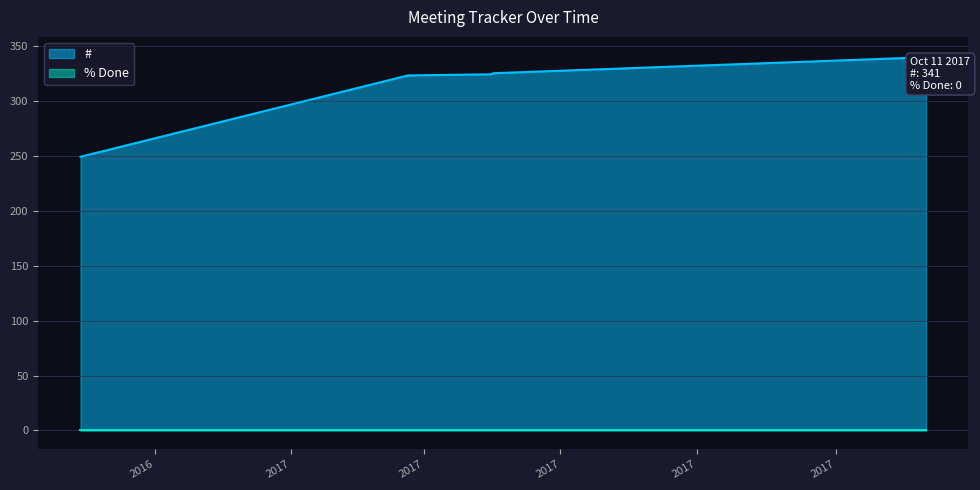

List the labels in order of value, largest first.

2017-10-11, 2017-10-06, 2017-10-04, 2017-04-01, 2017-03-31, 2017-02-22, 2016-09-29